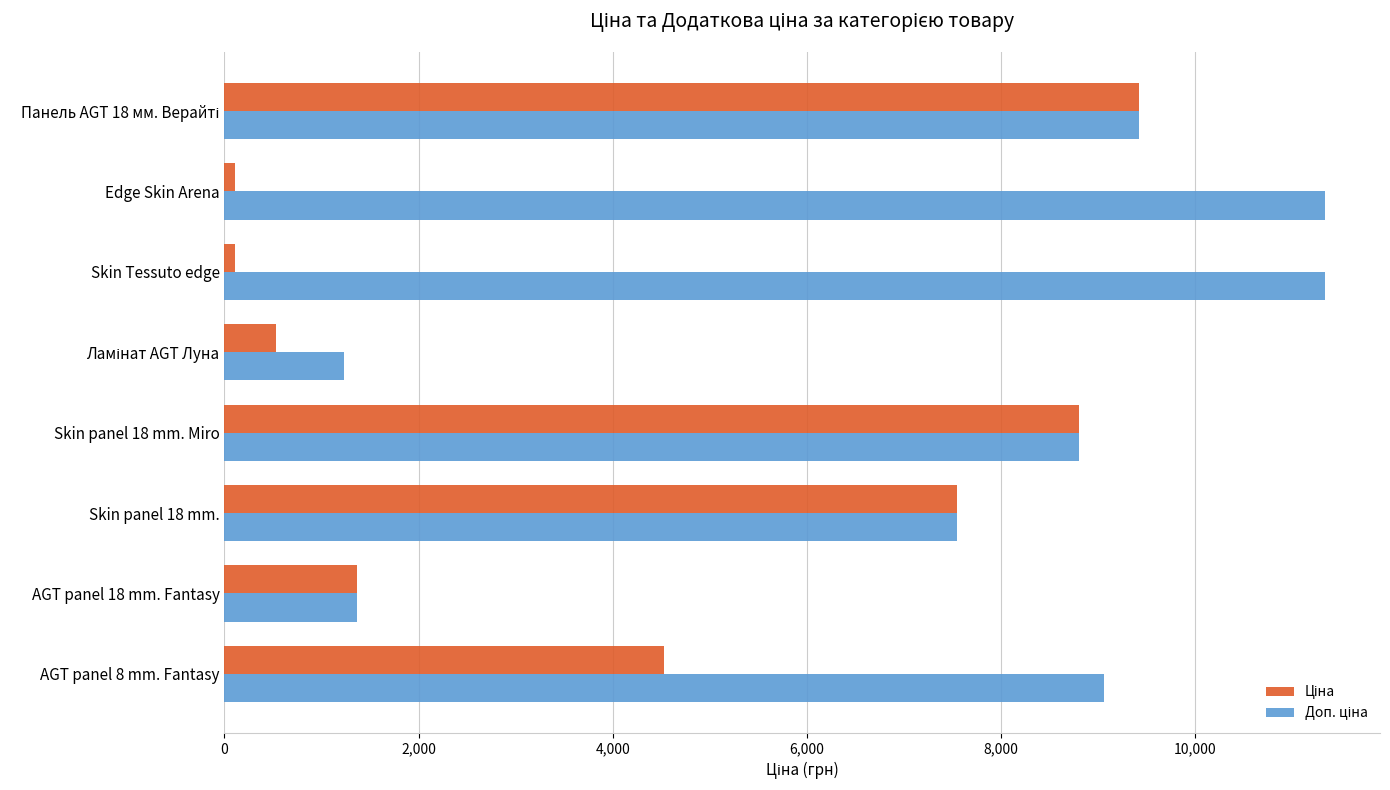

What is the total value across all series at AGT panel 18 mm. Fantasy?

2732.3